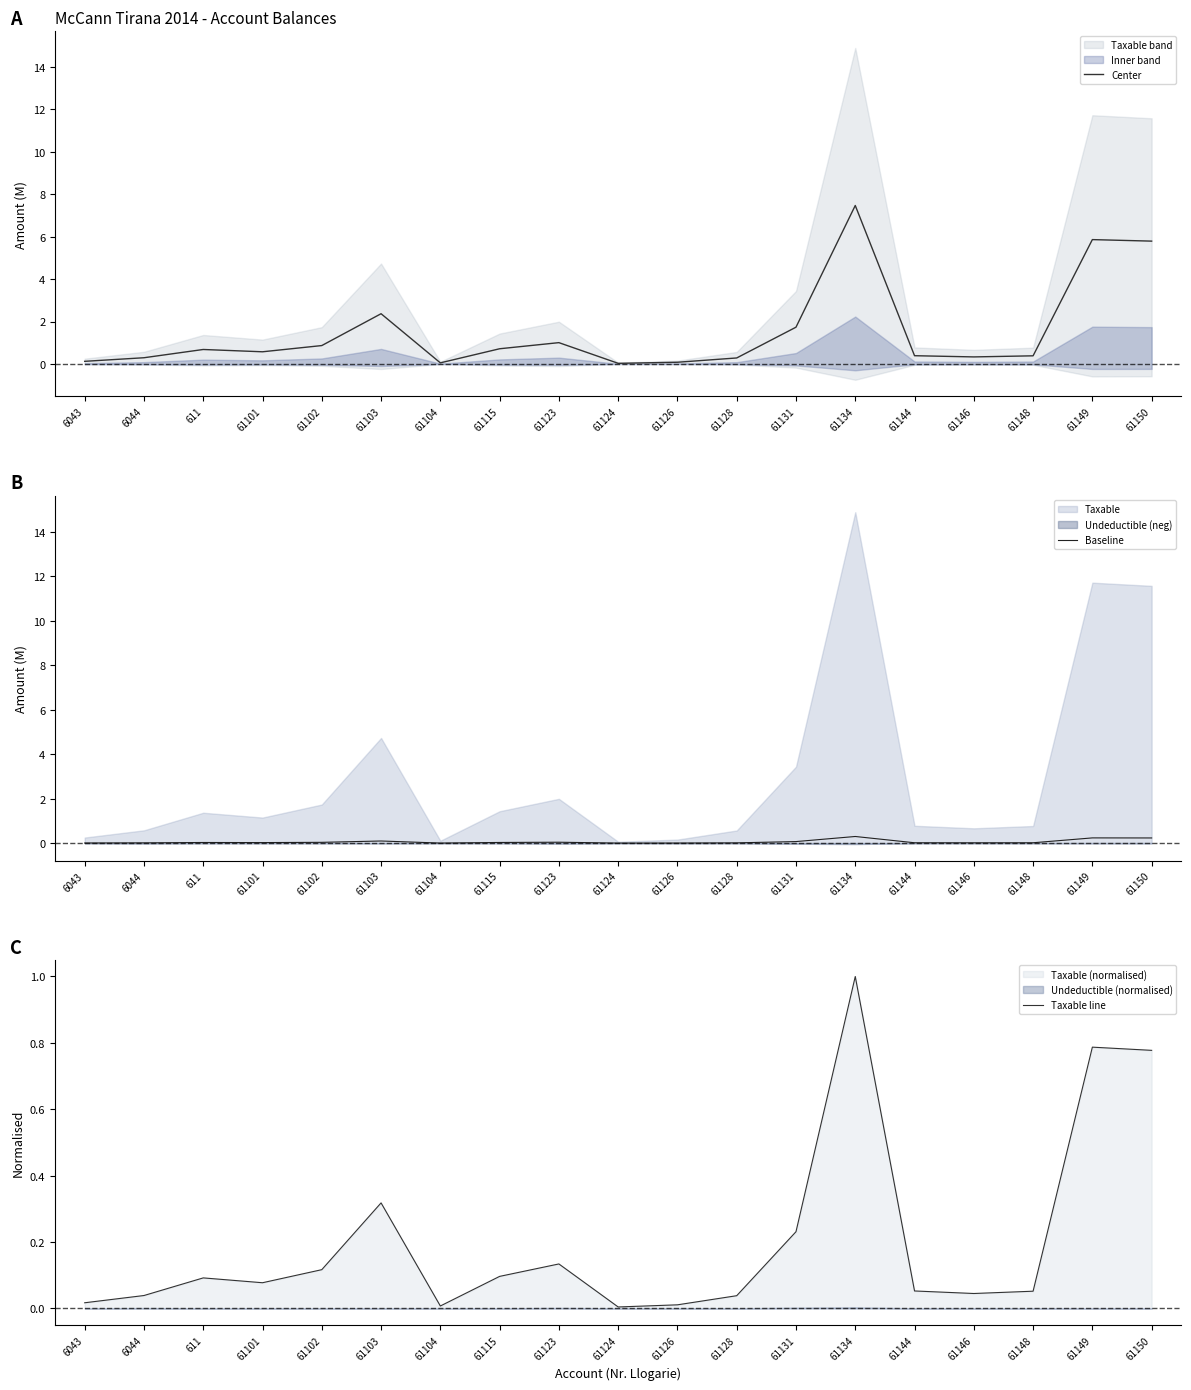

What is the difference between the maximum and minimum values in the Center series?

7.4